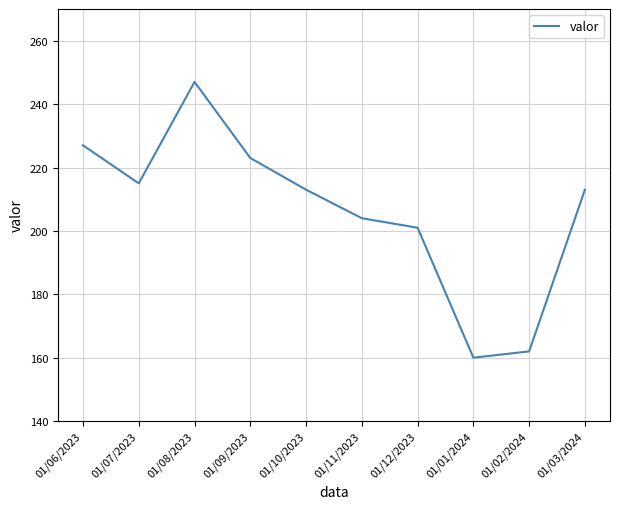

Approximately how many times larger is the value at 01/06/2023 compared to 01/07/2023?

1.1